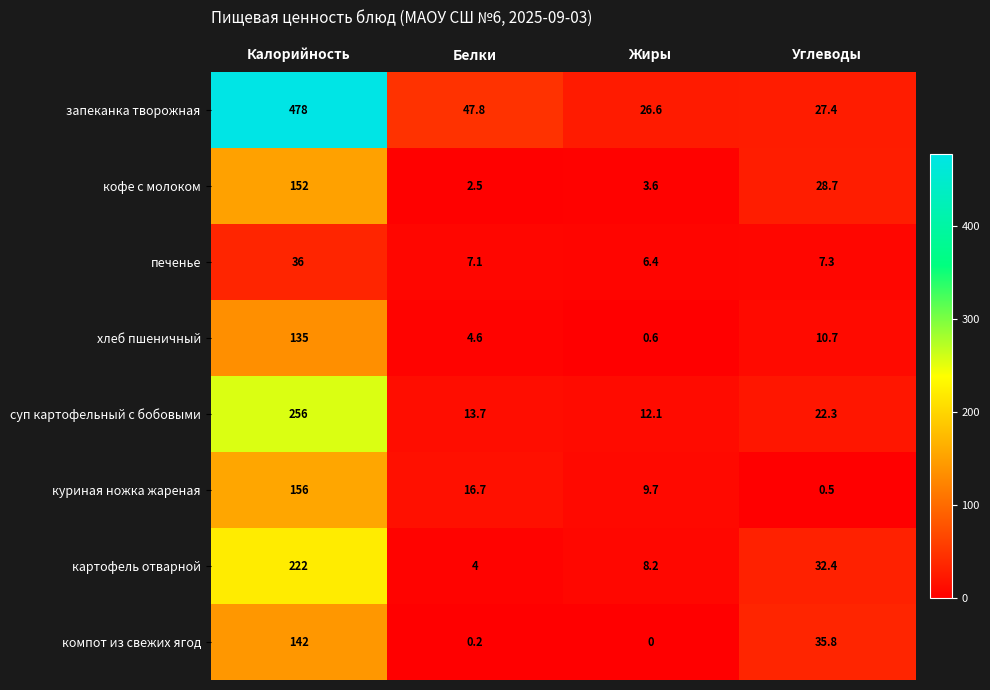

Is it true that куриная ножка жареная equals 272.6 at Калорийность?

False